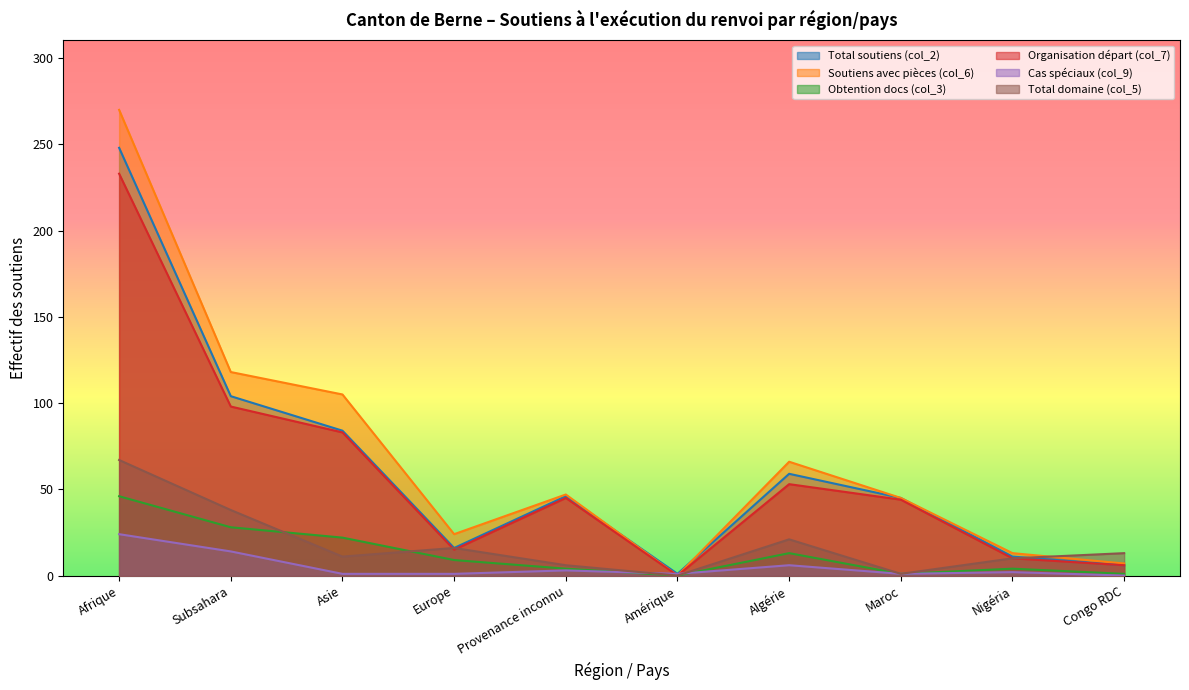

What is the difference between the second highest and second lowest values in the Total soutiens (col_2) series?

98